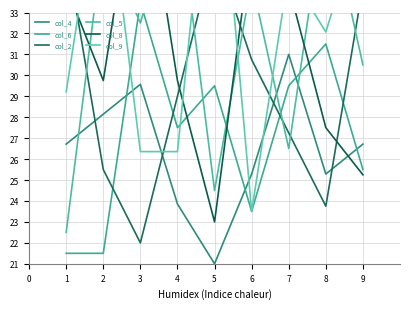

How many times do col_9 and col_6 cross each other?

2